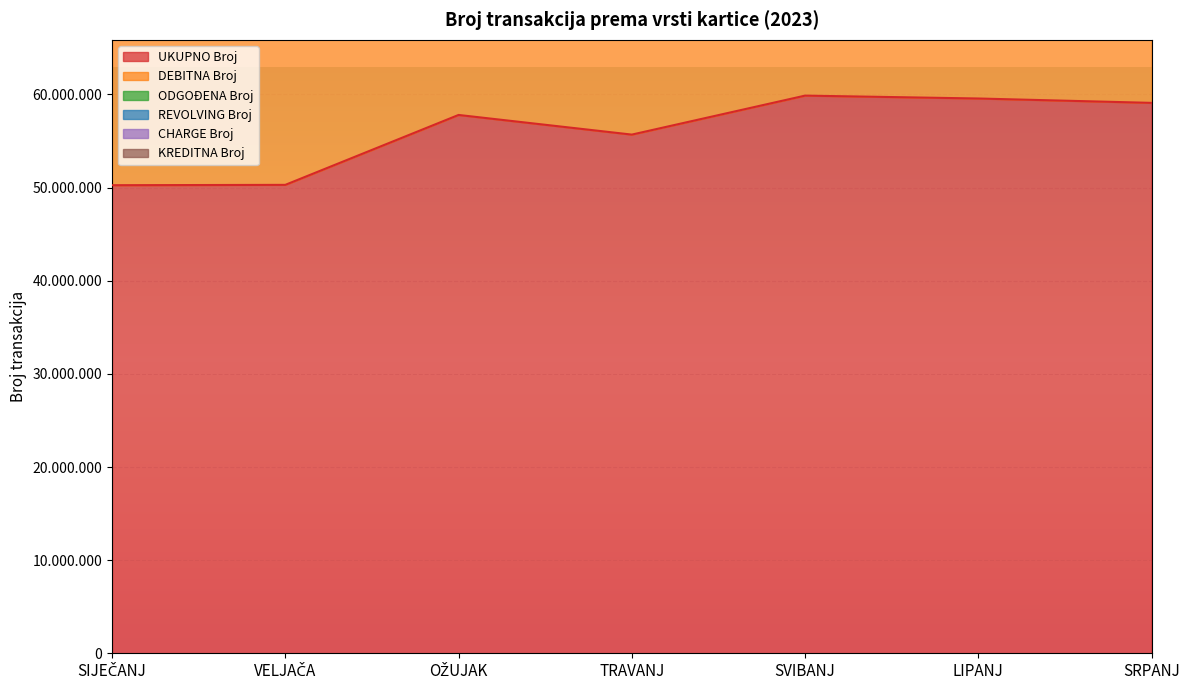

What is the difference between the UKUPNO Broj values at SVIBANJ and SIJEČANJ?

9619809